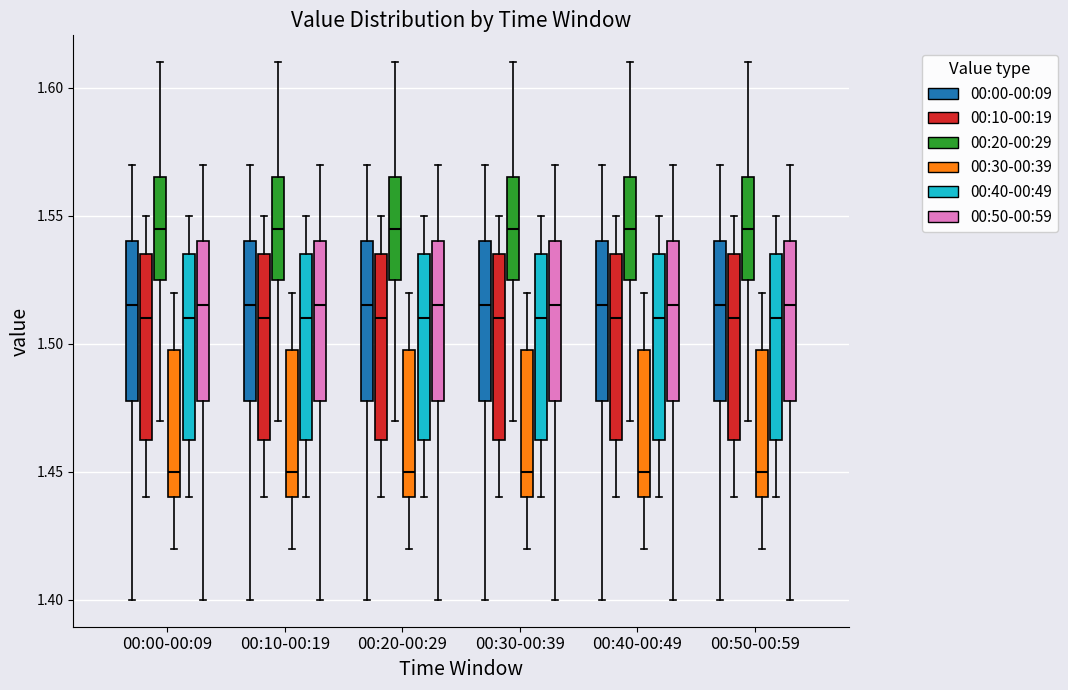

Reading left to right, transcribe this box plot: for each box, give where its median line is, the range the box spans, and where its two whiskers end, as read against the y-axis. The values are not printed on the chart, so give them approximately, as read against the axis.

00:00-00:09 (00:00-00:09): median 1.515, box 1.480 to 1.540, whiskers 1.400 to 1.570
00:00-00:09 (00:10-00:19): median 1.510, box 1.465 to 1.535, whiskers 1.440 to 1.550
00:00-00:09 (00:20-00:29): median 1.545, box 1.525 to 1.565, whiskers 1.470 to 1.610
00:00-00:09 (00:30-00:39): median 1.450, box 1.440 to 1.500, whiskers 1.420 to 1.520
00:00-00:09 (00:40-00:49): median 1.510, box 1.465 to 1.535, whiskers 1.440 to 1.550
00:00-00:09 (00:50-00:59): median 1.515, box 1.480 to 1.540, whiskers 1.400 to 1.570
00:10-00:19 (00:00-00:09): median 1.515, box 1.480 to 1.540, whiskers 1.400 to 1.570
00:10-00:19 (00:10-00:19): median 1.510, box 1.465 to 1.535, whiskers 1.440 to 1.550
00:10-00:19 (00:20-00:29): median 1.545, box 1.525 to 1.565, whiskers 1.470 to 1.610
00:10-00:19 (00:30-00:39): median 1.450, box 1.440 to 1.500, whiskers 1.420 to 1.520
00:10-00:19 (00:40-00:49): median 1.510, box 1.465 to 1.535, whiskers 1.440 to 1.550
00:10-00:19 (00:50-00:59): median 1.515, box 1.480 to 1.540, whiskers 1.400 to 1.570
00:20-00:29 (00:00-00:09): median 1.515, box 1.480 to 1.540, whiskers 1.400 to 1.570
00:20-00:29 (00:10-00:19): median 1.510, box 1.465 to 1.535, whiskers 1.440 to 1.550
00:20-00:29 (00:20-00:29): median 1.545, box 1.525 to 1.565, whiskers 1.470 to 1.610
00:20-00:29 (00:30-00:39): median 1.450, box 1.440 to 1.500, whiskers 1.420 to 1.520
00:20-00:29 (00:40-00:49): median 1.510, box 1.465 to 1.535, whiskers 1.440 to 1.550
00:20-00:29 (00:50-00:59): median 1.515, box 1.480 to 1.540, whiskers 1.400 to 1.570
00:30-00:39 (00:00-00:09): median 1.515, box 1.480 to 1.540, whiskers 1.400 to 1.570
00:30-00:39 (00:10-00:19): median 1.510, box 1.465 to 1.535, whiskers 1.440 to 1.550
00:30-00:39 (00:20-00:29): median 1.545, box 1.525 to 1.565, whiskers 1.470 to 1.610
00:30-00:39 (00:30-00:39): median 1.450, box 1.440 to 1.500, whiskers 1.420 to 1.520
00:30-00:39 (00:40-00:49): median 1.510, box 1.465 to 1.535, whiskers 1.440 to 1.550
00:30-00:39 (00:50-00:59): median 1.515, box 1.480 to 1.540, whiskers 1.400 to 1.570
00:40-00:49 (00:00-00:09): median 1.515, box 1.480 to 1.540, whiskers 1.400 to 1.570
00:40-00:49 (00:10-00:19): median 1.510, box 1.465 to 1.535, whiskers 1.440 to 1.550
00:40-00:49 (00:20-00:29): median 1.545, box 1.525 to 1.565, whiskers 1.470 to 1.610
00:40-00:49 (00:30-00:39): median 1.450, box 1.440 to 1.500, whiskers 1.420 to 1.520
00:40-00:49 (00:40-00:49): median 1.510, box 1.465 to 1.535, whiskers 1.440 to 1.550
00:40-00:49 (00:50-00:59): median 1.515, box 1.480 to 1.540, whiskers 1.400 to 1.570
00:50-00:59 (00:00-00:09): median 1.515, box 1.480 to 1.540, whiskers 1.400 to 1.570
00:50-00:59 (00:10-00:19): median 1.510, box 1.465 to 1.535, whiskers 1.440 to 1.550
00:50-00:59 (00:20-00:29): median 1.545, box 1.525 to 1.565, whiskers 1.470 to 1.610
00:50-00:59 (00:30-00:39): median 1.450, box 1.440 to 1.500, whiskers 1.420 to 1.520
00:50-00:59 (00:40-00:49): median 1.510, box 1.465 to 1.535, whiskers 1.440 to 1.550
00:50-00:59 (00:50-00:59): median 1.515, box 1.480 to 1.540, whiskers 1.400 to 1.570